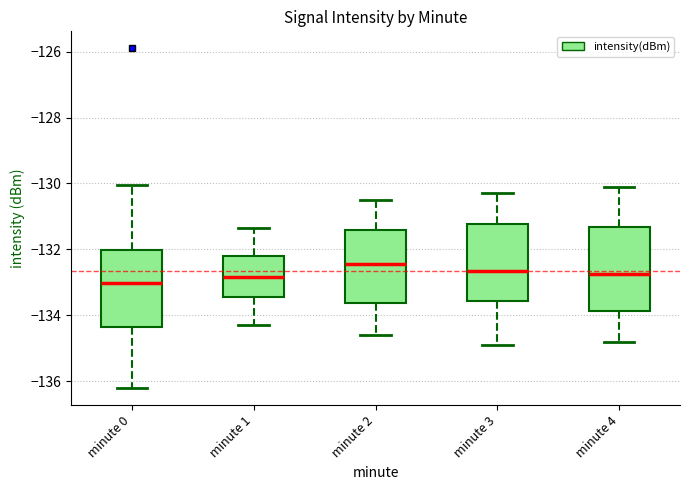

Reading left to right, transcribe this box plot: for each box, give where its median line is, the range the box spans, and where its two whiskers end, as read against the y-axis. The values are not printed on the chart, so give them approximately, as read against the axis.

minute 0: median -133.0, box -134.4 to -132.0, whiskers -136.2 to -130.0
minute 1: median -132.8, box -133.4 to -132.2, whiskers -134.4 to -131.4
minute 2: median -132.4, box -133.6 to -131.4, whiskers -134.6 to -130.4
minute 3: median -132.6, box -133.6 to -131.2, whiskers -134.8 to -130.2
minute 4: median -132.8, box -133.8 to -131.4, whiskers -134.8 to -130.0